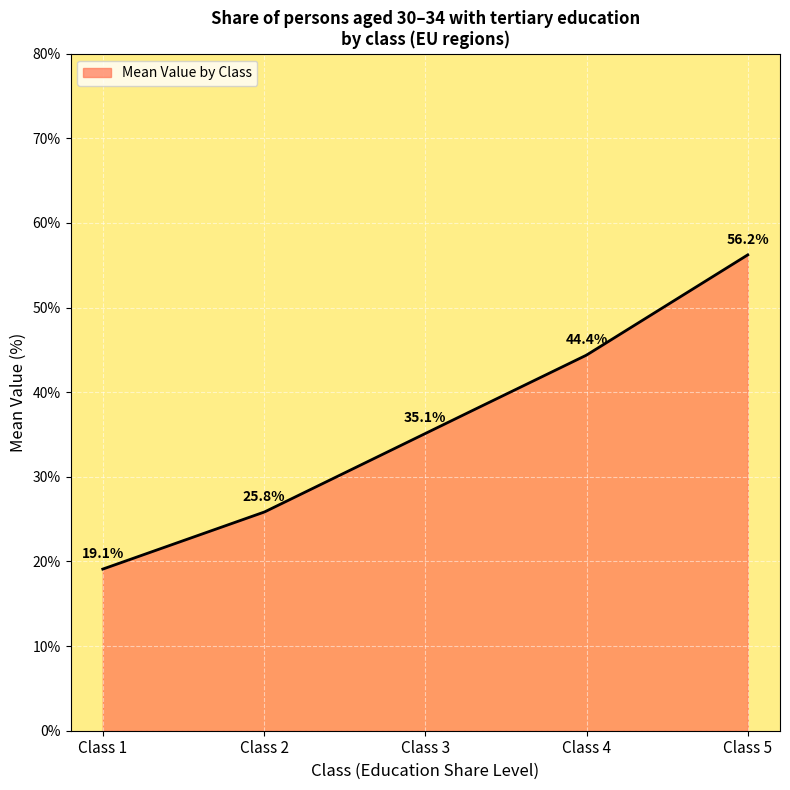

What is the minimum value shown in the chart?

19.1